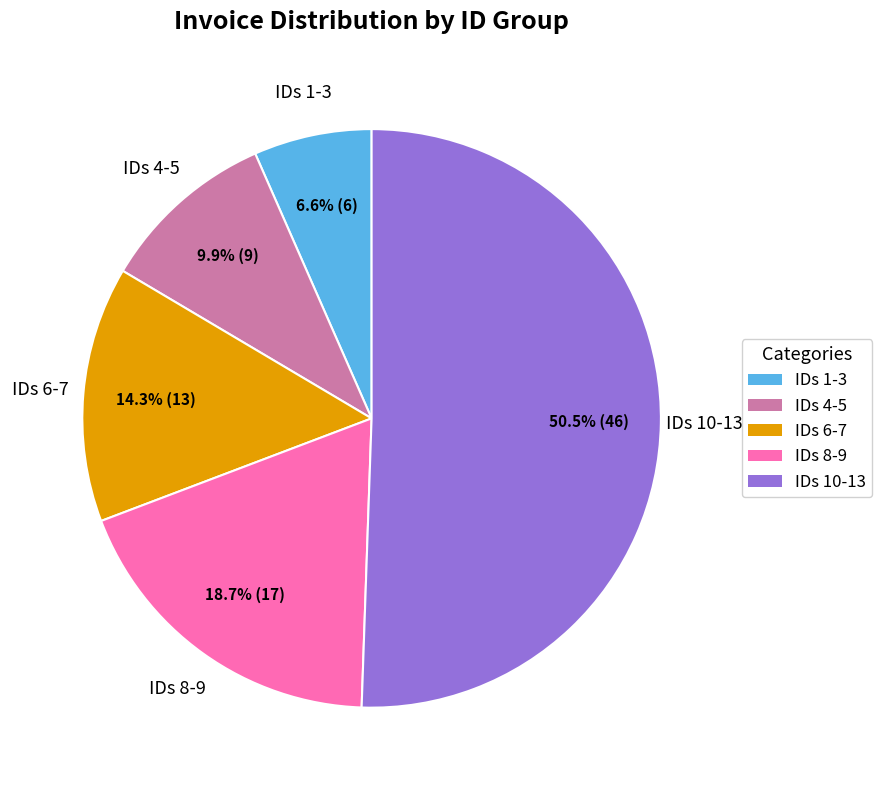

Count the number of slices in the pie.

5